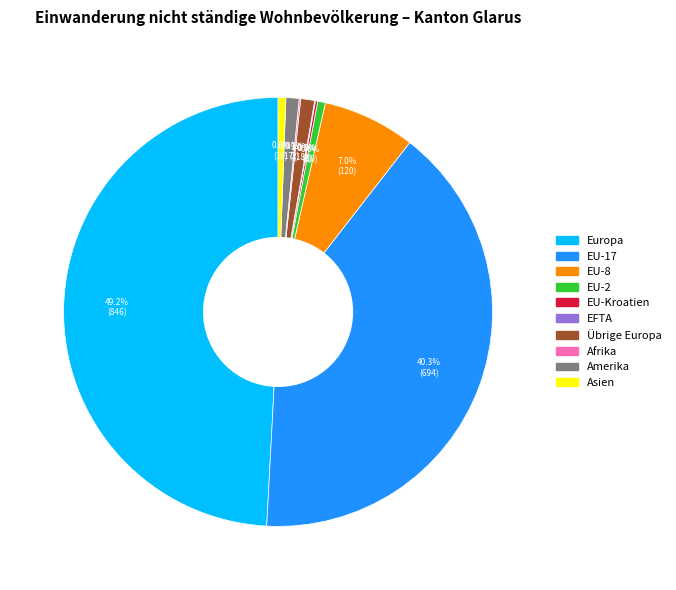

Which category has the biggest portion of the pie?

Europa